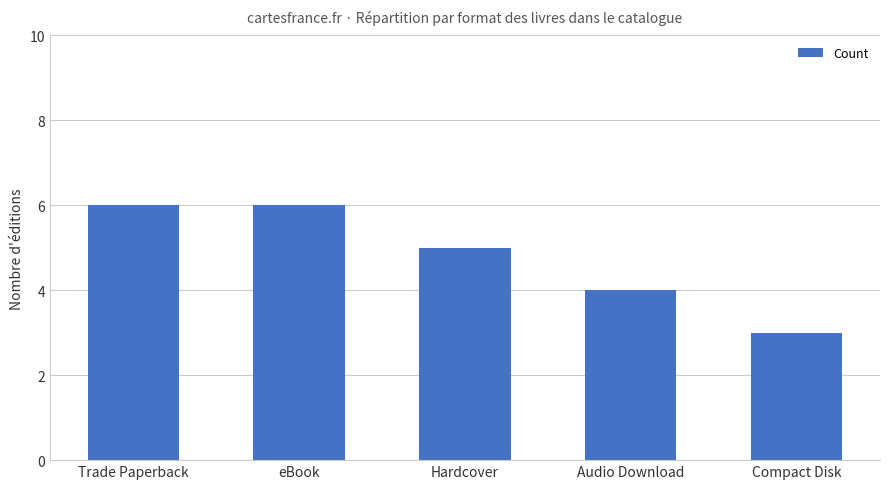

Where is the data nearest to the value 4?

Audio Download